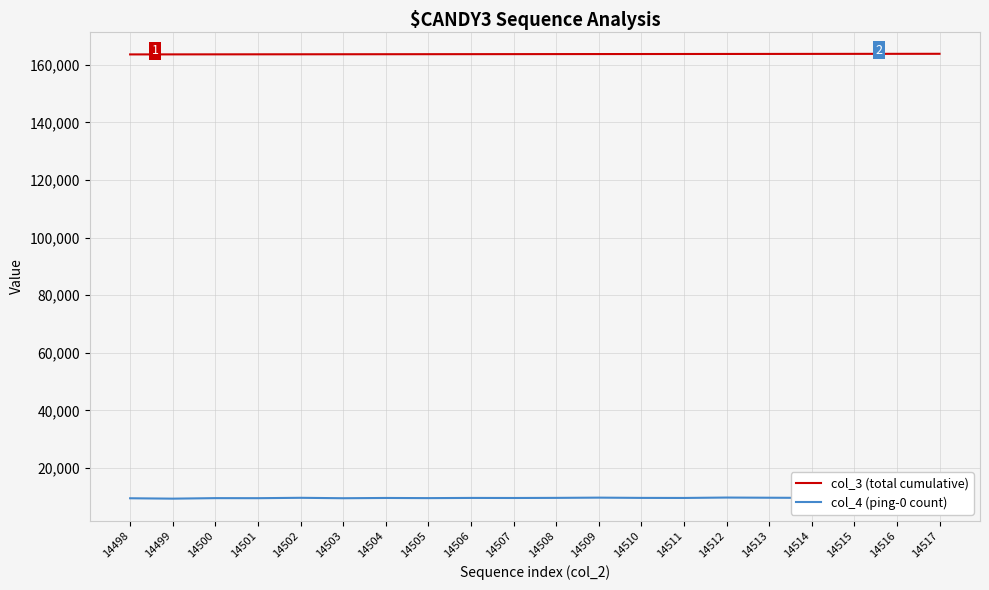

The value of col_3 (total cumulative) at 14511 is 163718. True or false?

True